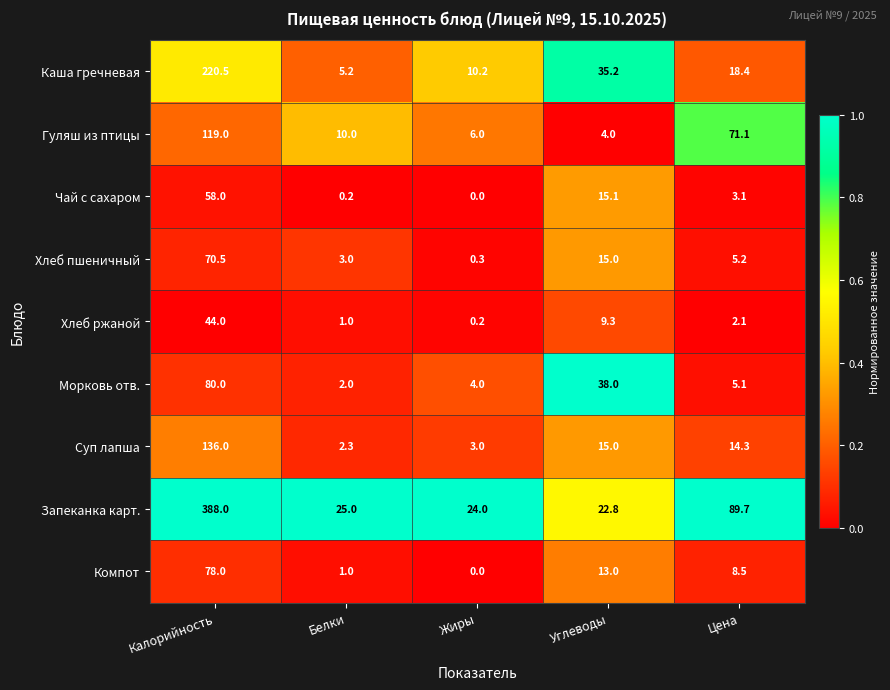

The value of Хлеб ржаной at Углеводы is 12.5. True or false?

False